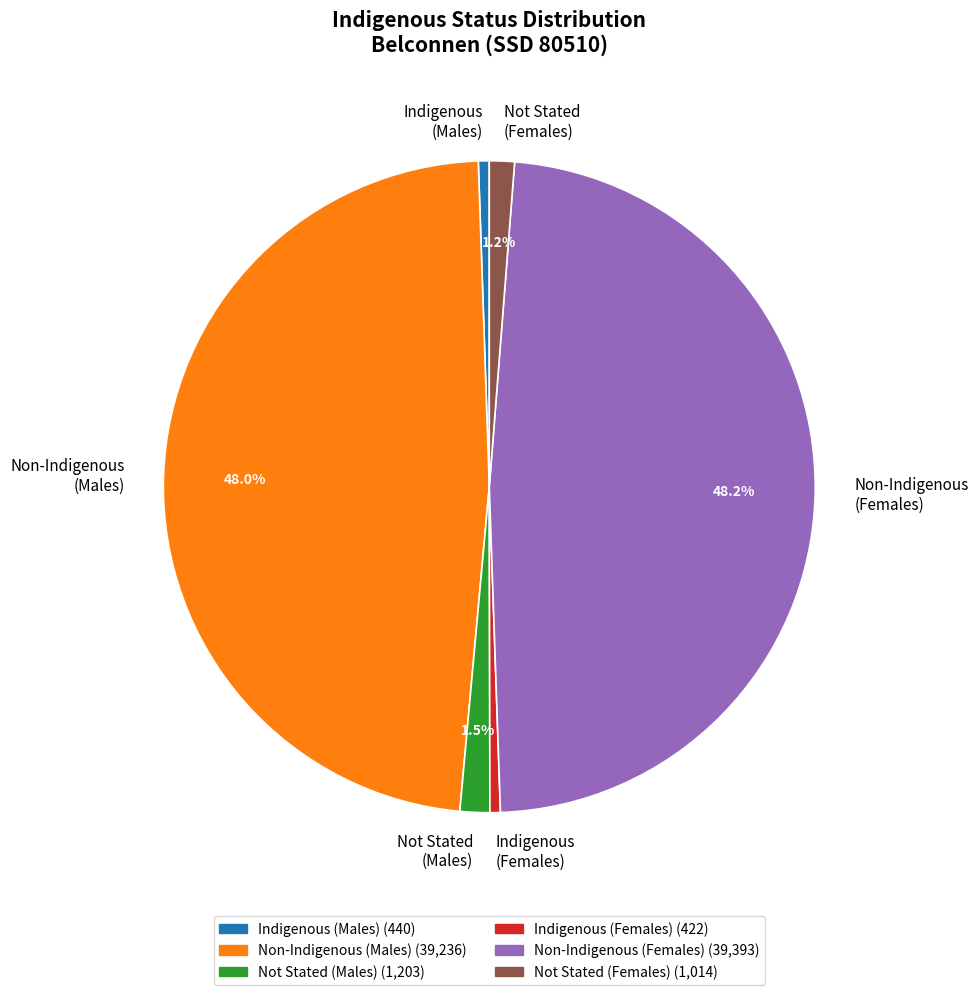

To the nearest percent, what portion does Non-Indigenous (Males) represent?

48%